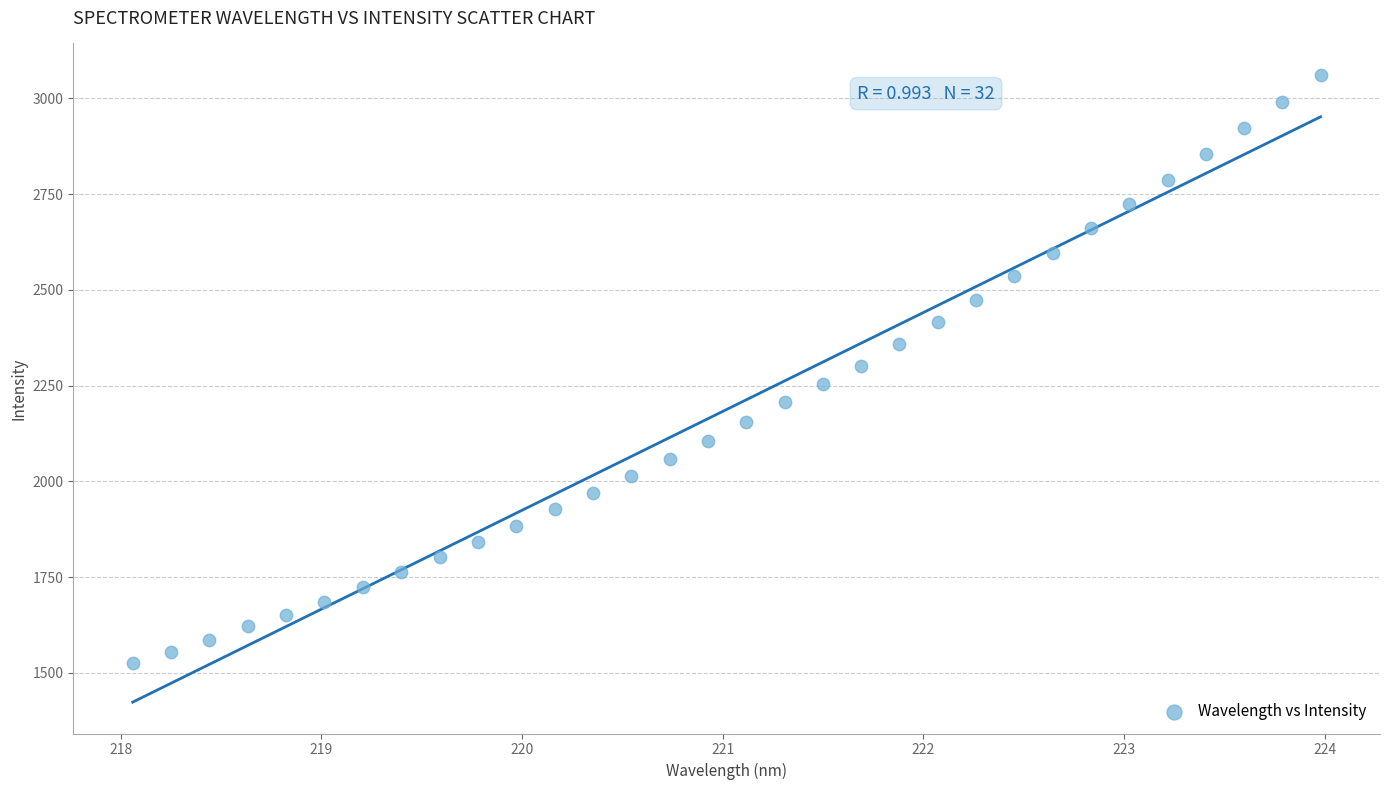

What is the range of Y values (max minus min)?

1536.3